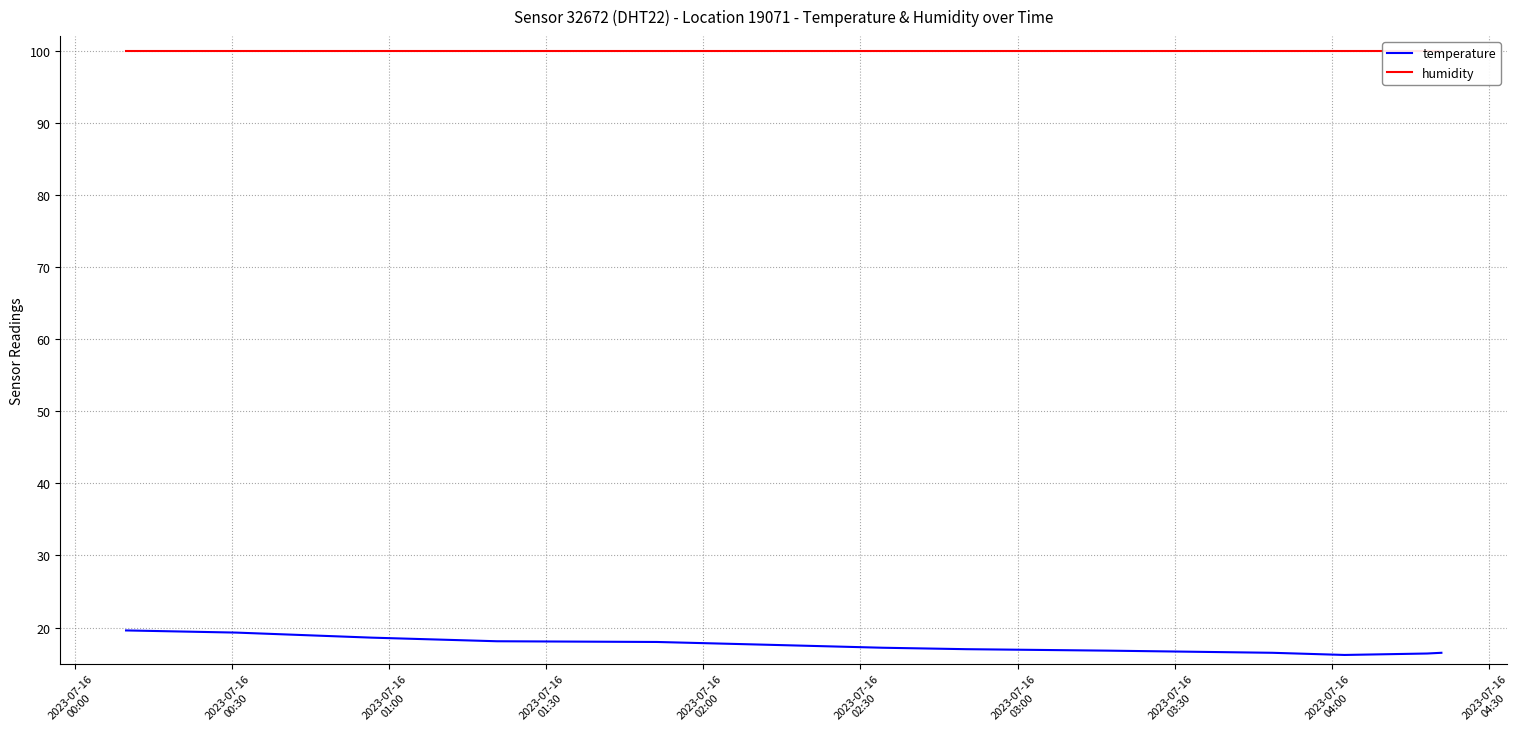

True or false: temperature and humidity cross at least once.

False